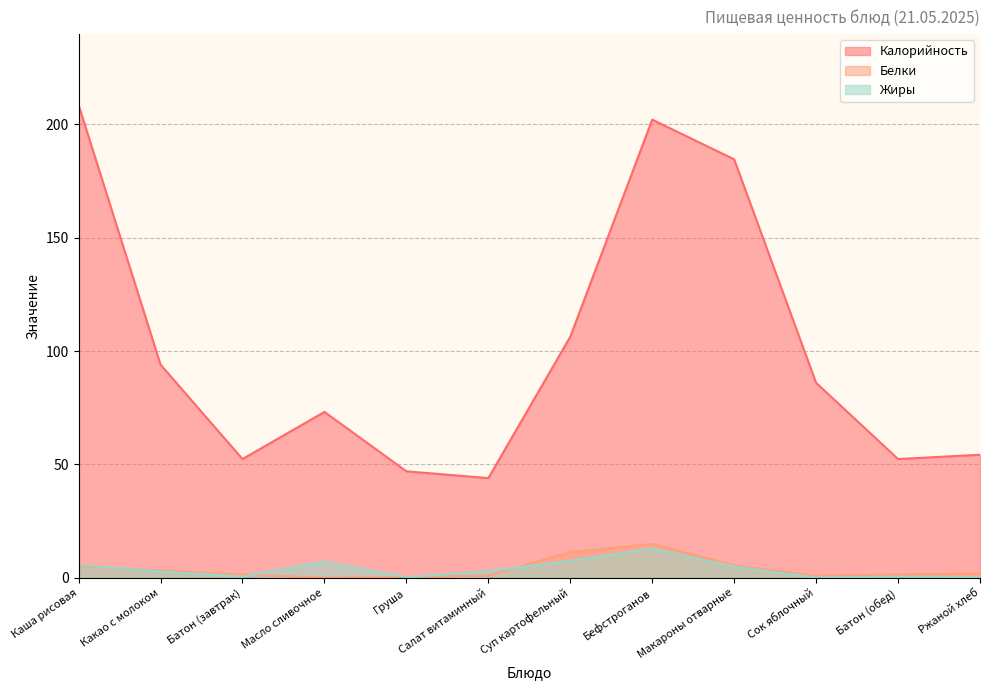

What is the difference between the maximum and second lowest values in the Белки series?

14.6